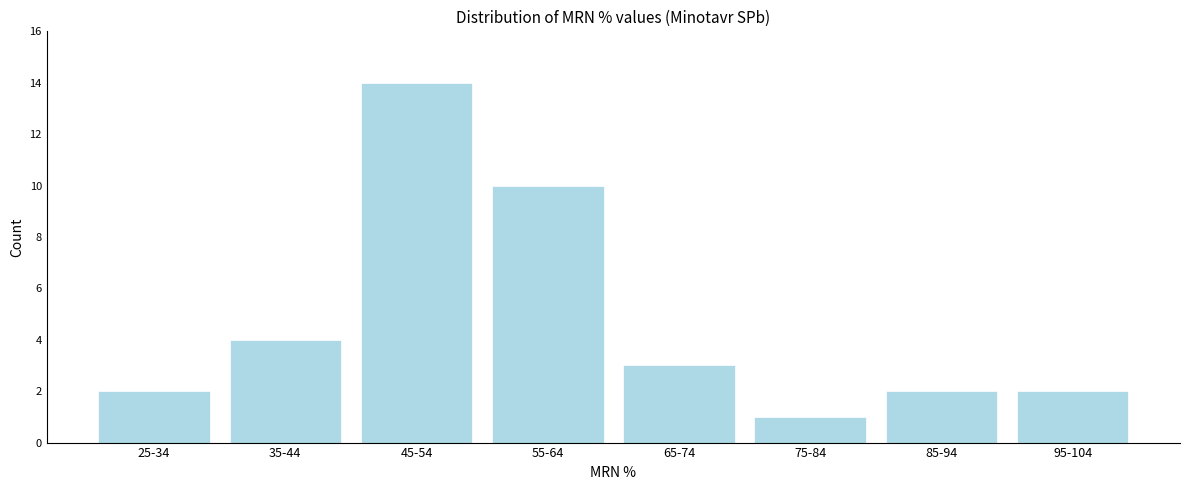

Reading left to right, transcribe all the data shown in this chart.

2	4	14	10	3	1	2	2